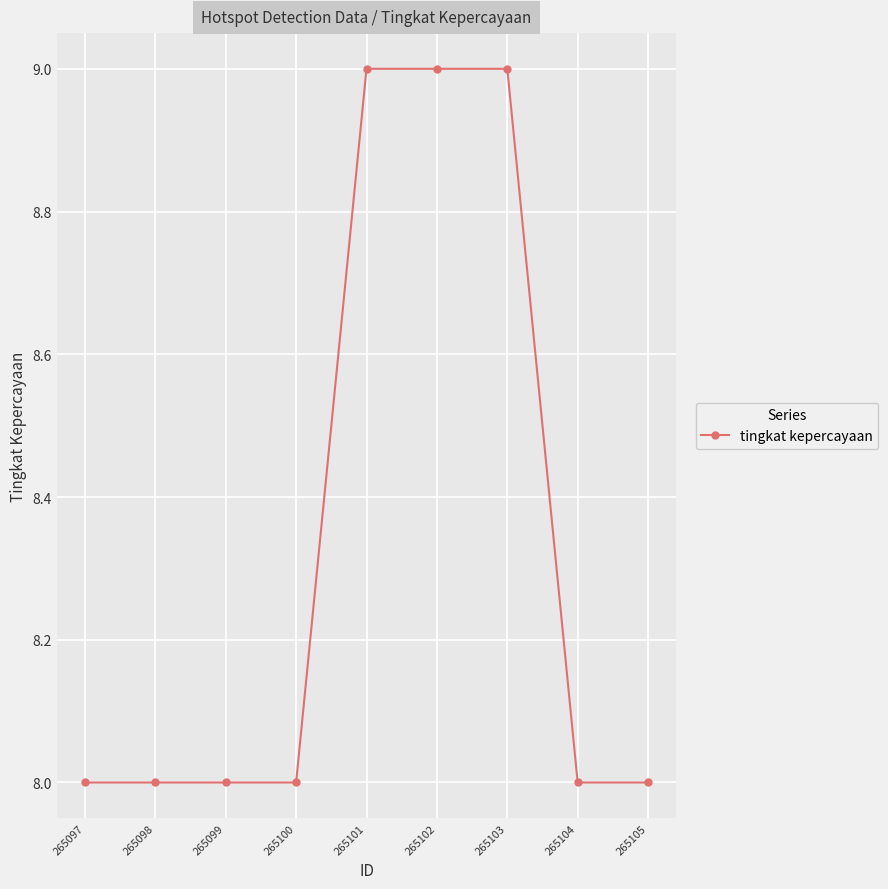

What is the minimum value shown in the chart?

8